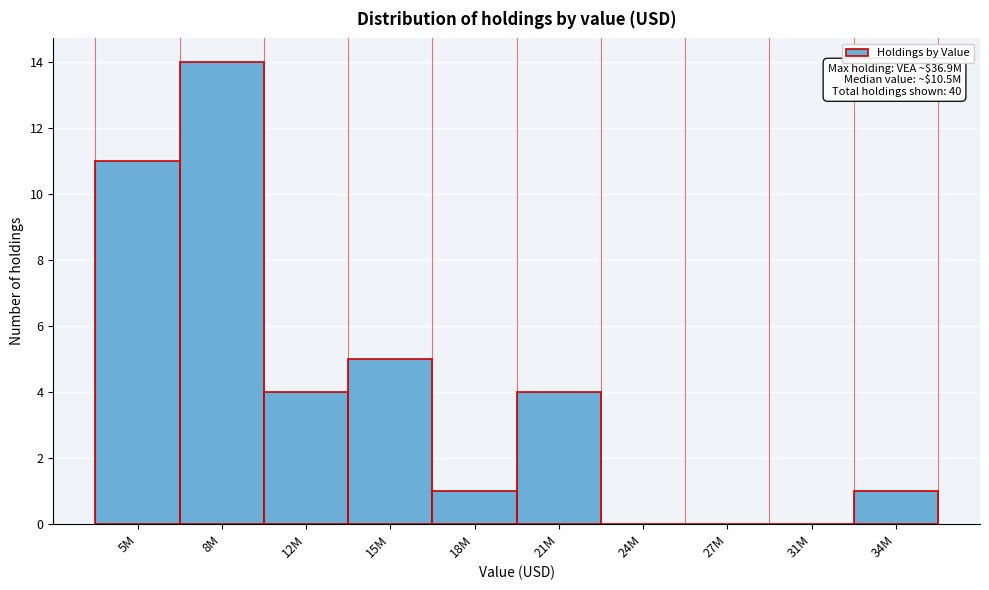

Reading right to left, what are all the values shown in this chart?

34M=1	31M=0	27M=0	24M=0	21M=4	18M=1	15M=5	12M=4	8M=14	5M=11